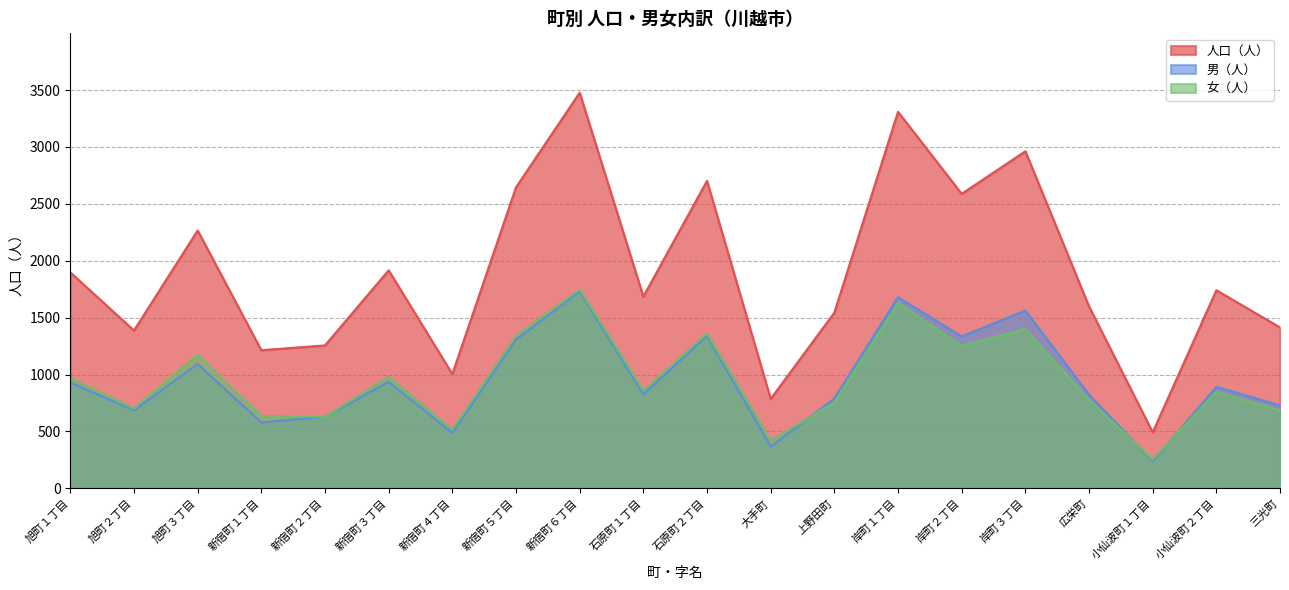

At which category does the chart reach its peak across all series?

新宿町６丁目